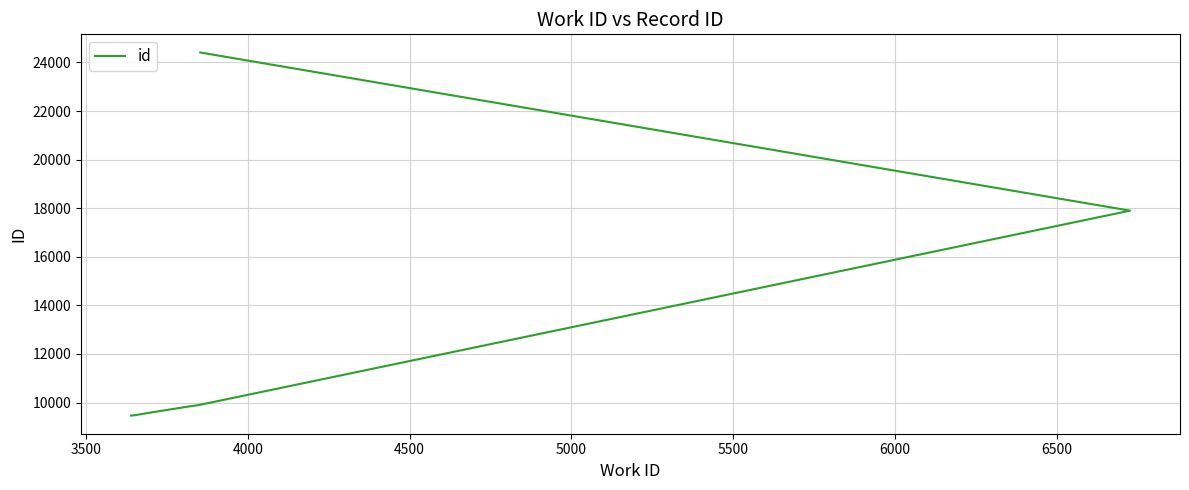

True or false: the data has more than 2 interior local peaks.

False